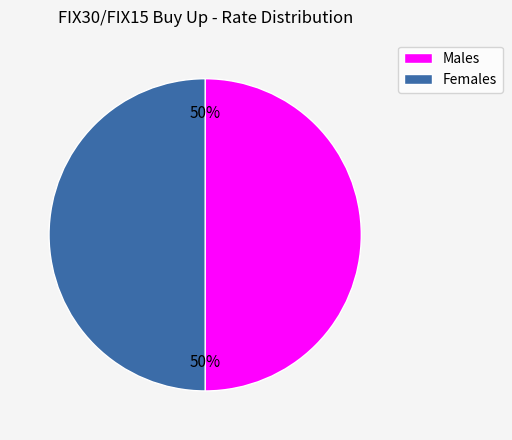

To the nearest percent, what is the combined percentage of Females and Males?

100%